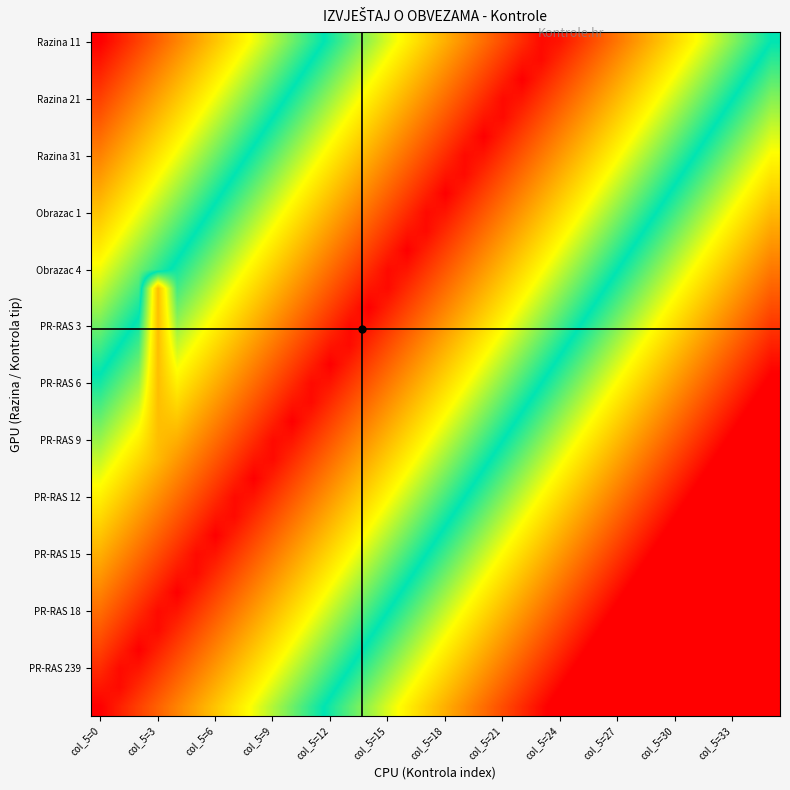

Which category has the highest value across all series?

22